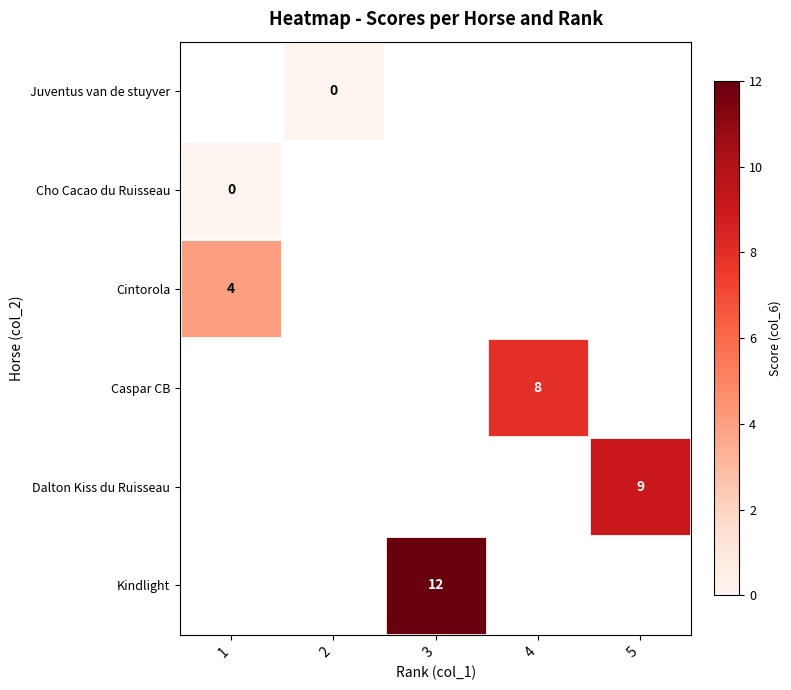

Is it true that Caspar CB equals 5 at 4?

False